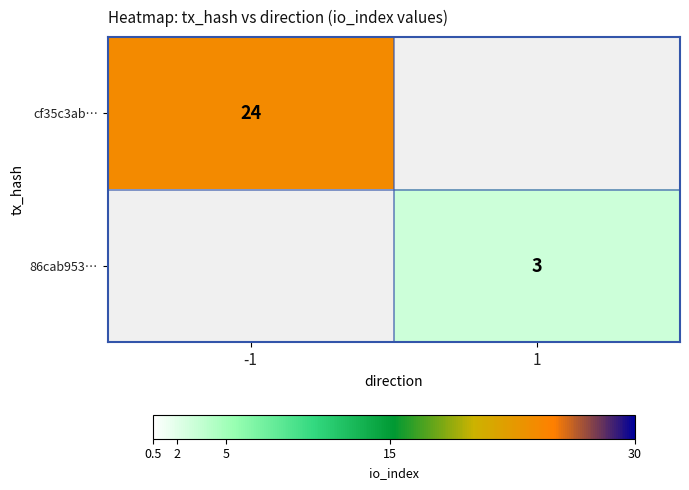

Is it true that 86cab953… equals 1 at 1?

False